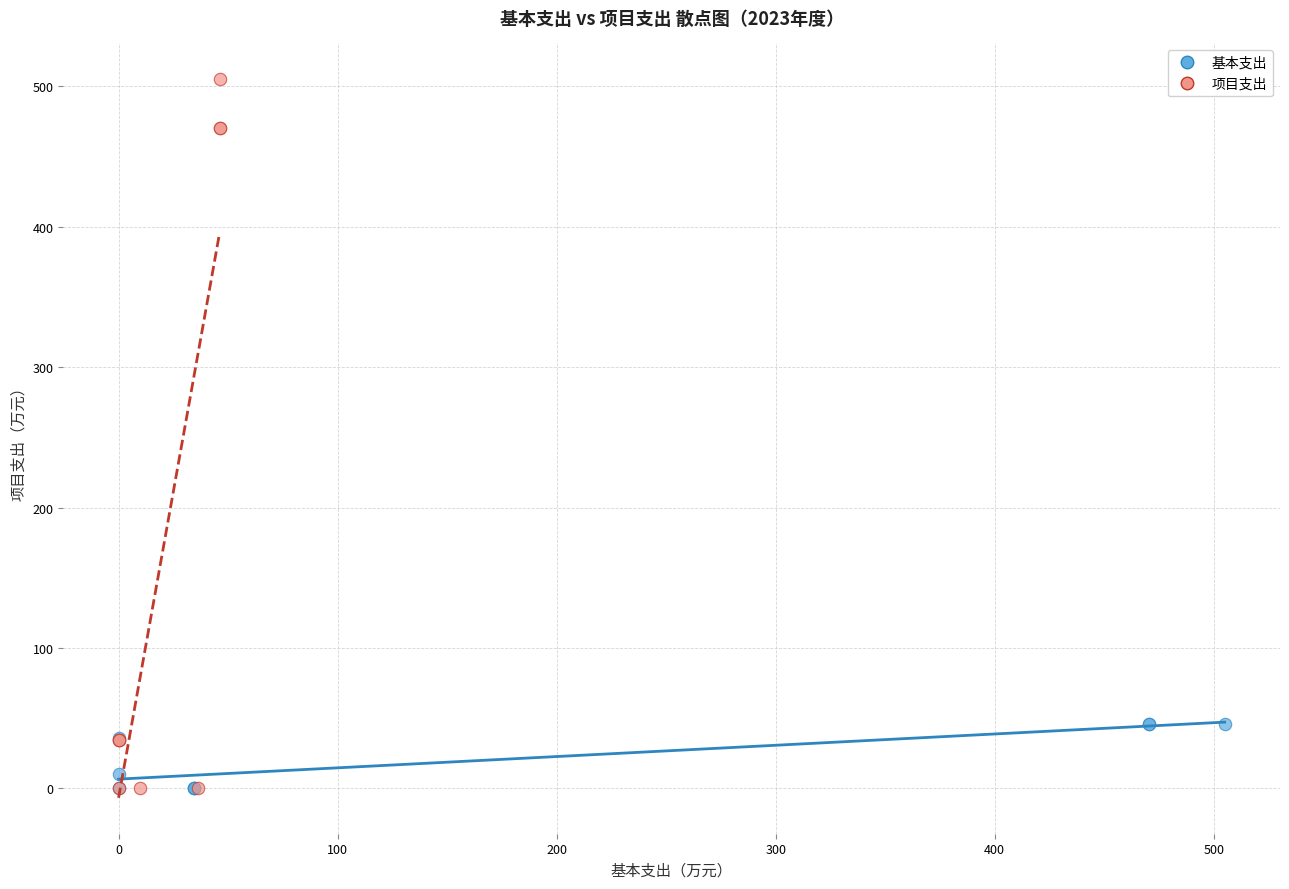

Which series has the widest spread of Y values?

项目支出